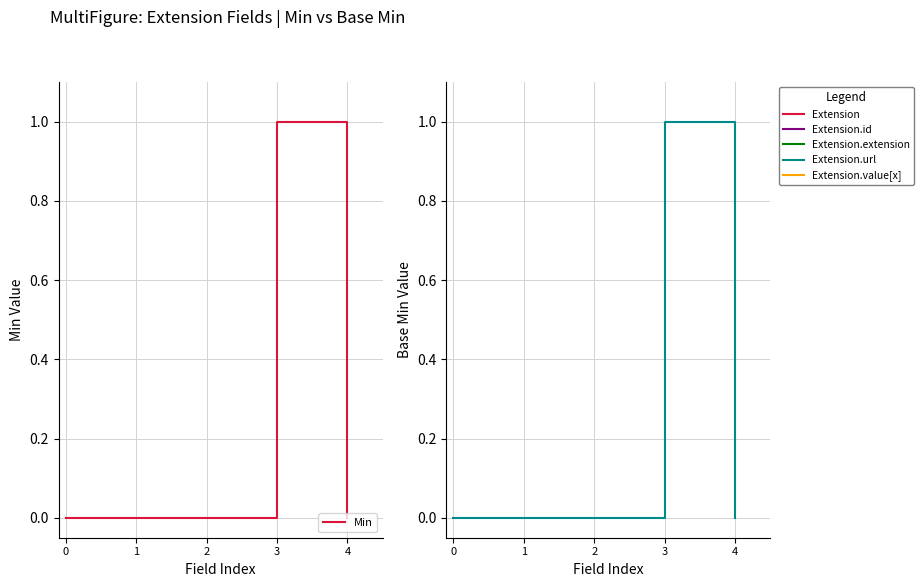

In Base Min, how many points are higher than both neighbors (excluding endpoints)?

1